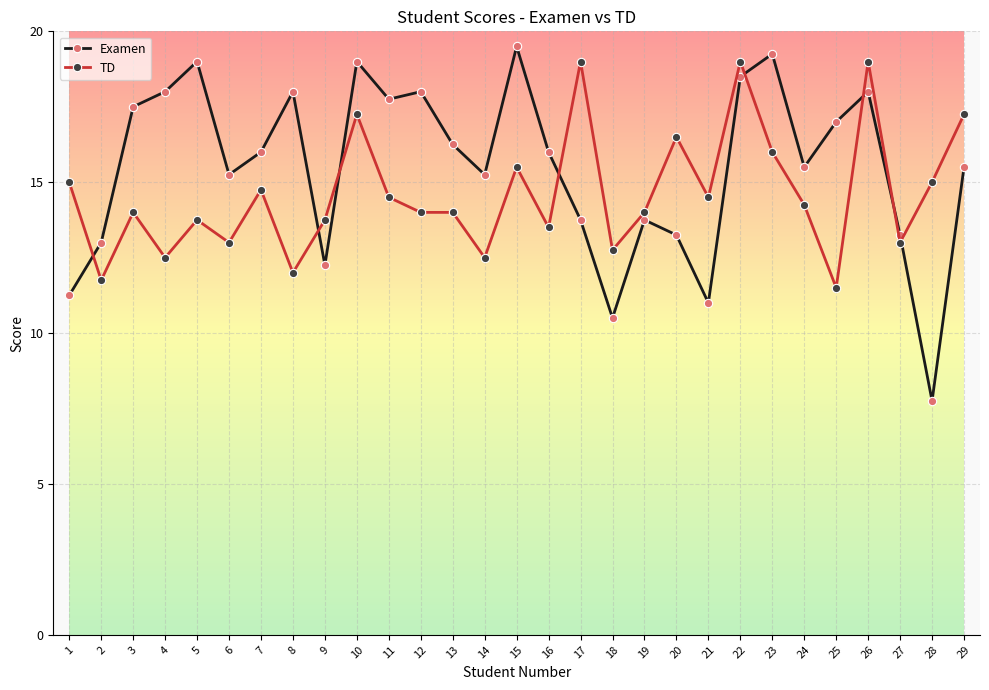

At 10, list the series in order from smallest to largest.

TD, Examen